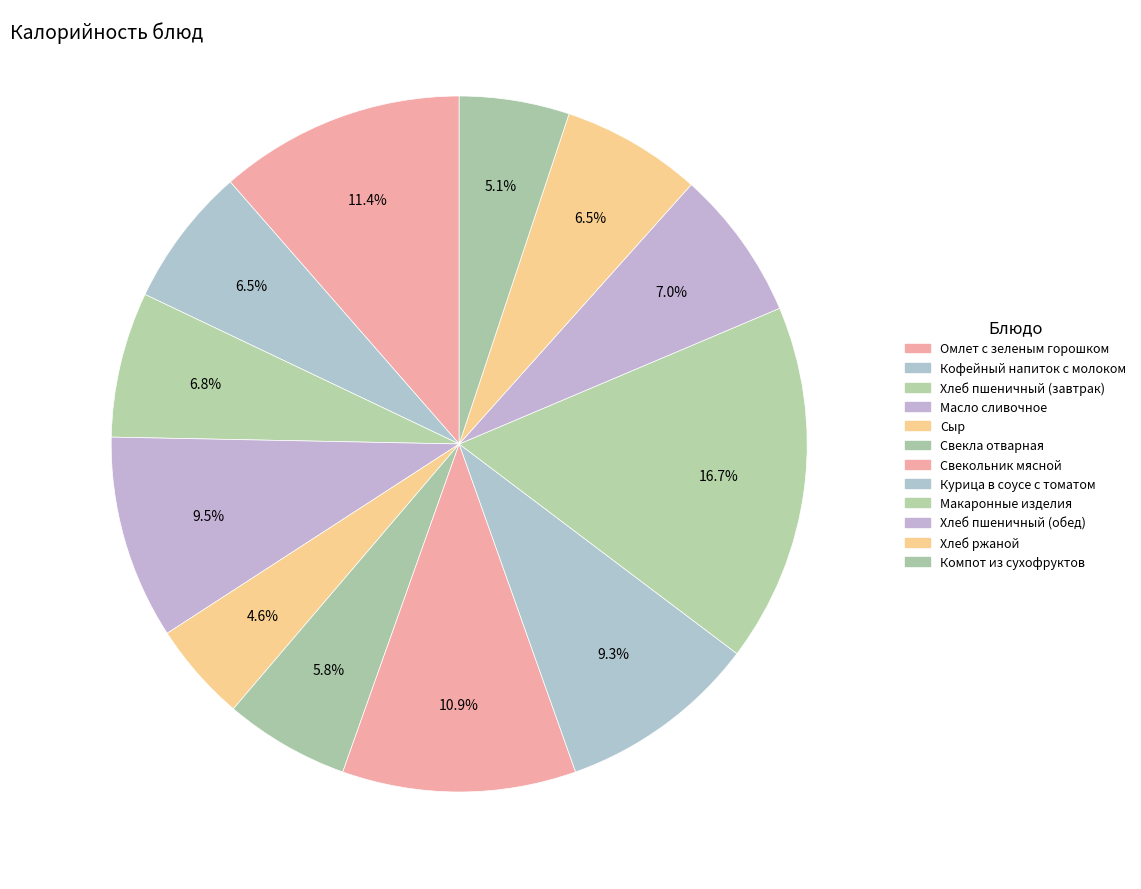

How many slices are in this pie chart?

12